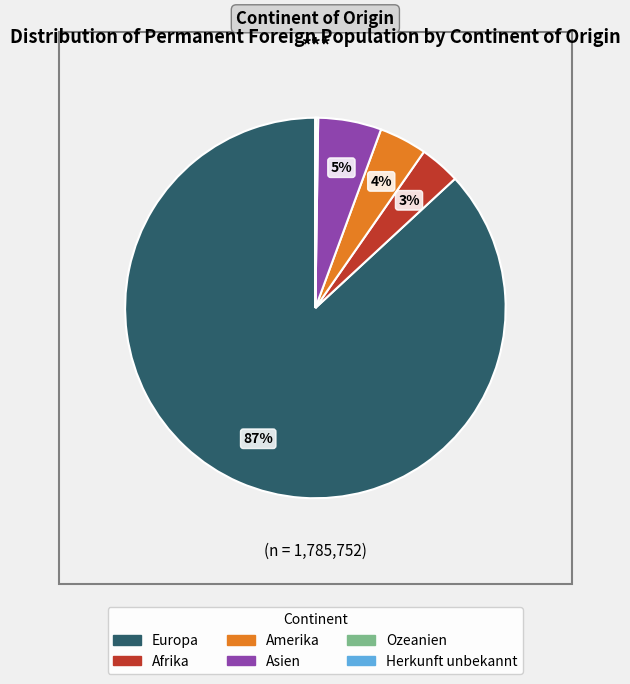

Is it true that Europa is 87% of the pie?

True